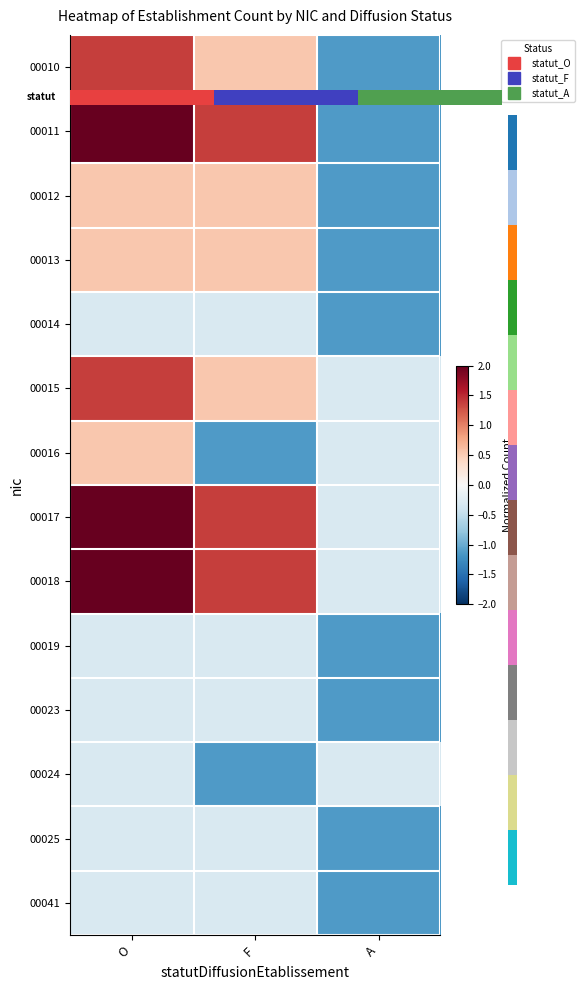

Between F and O, which is larger?

O